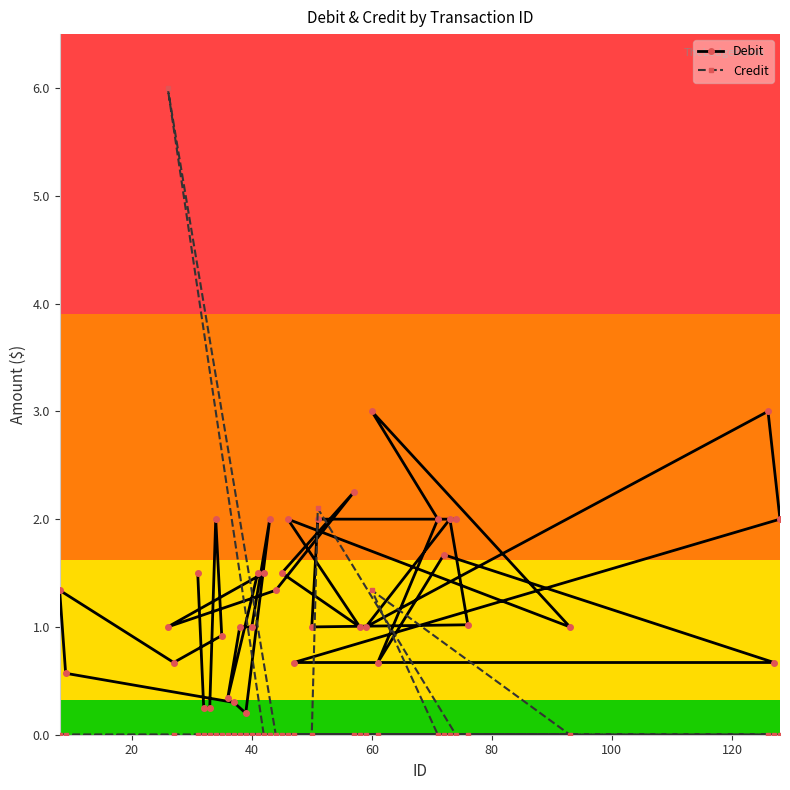

What is the difference between the second highest and second lowest values in the Credit series?

2.1